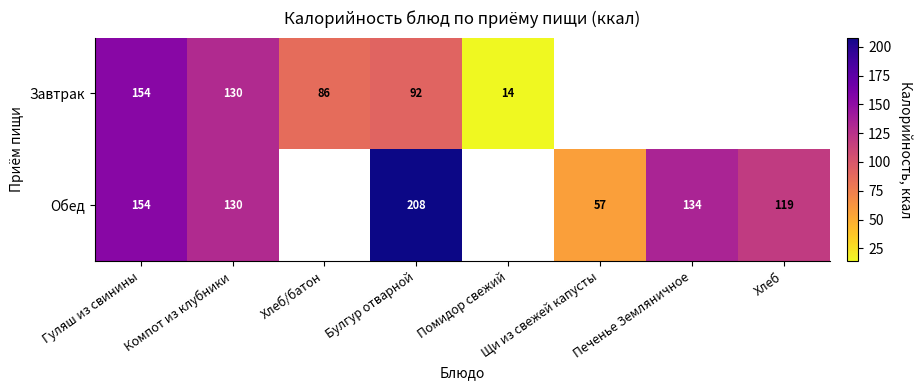

What is the total value across all series at Компот из клубники?

260